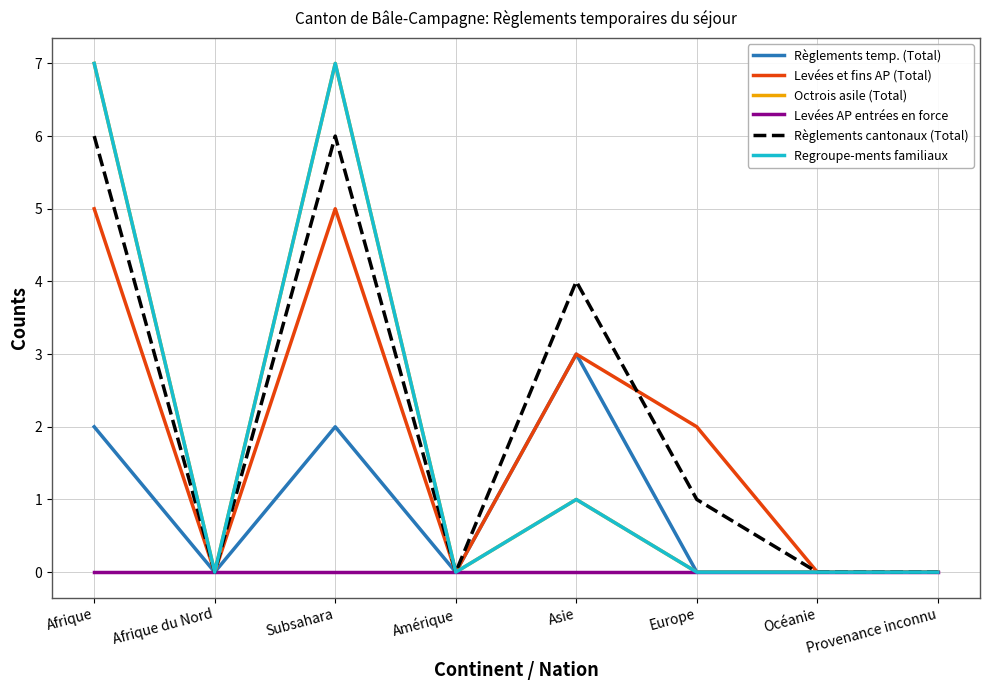

Is this an area chart (filled region under the line)?

No